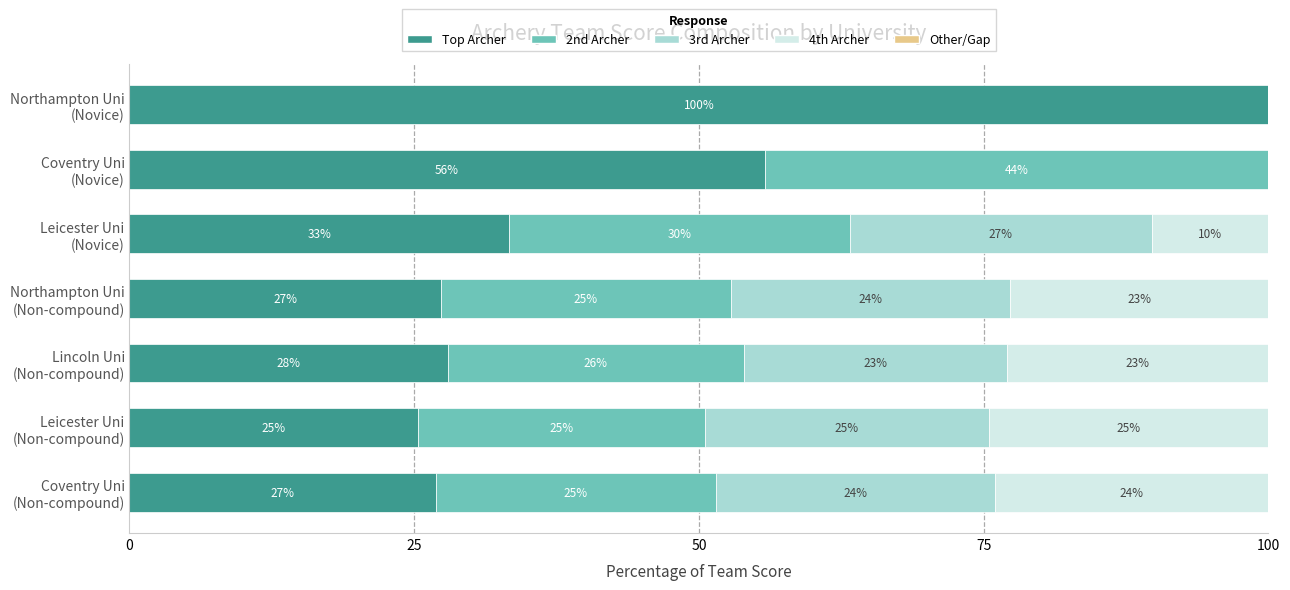

What is the maximum value for Top Archer?

100.0